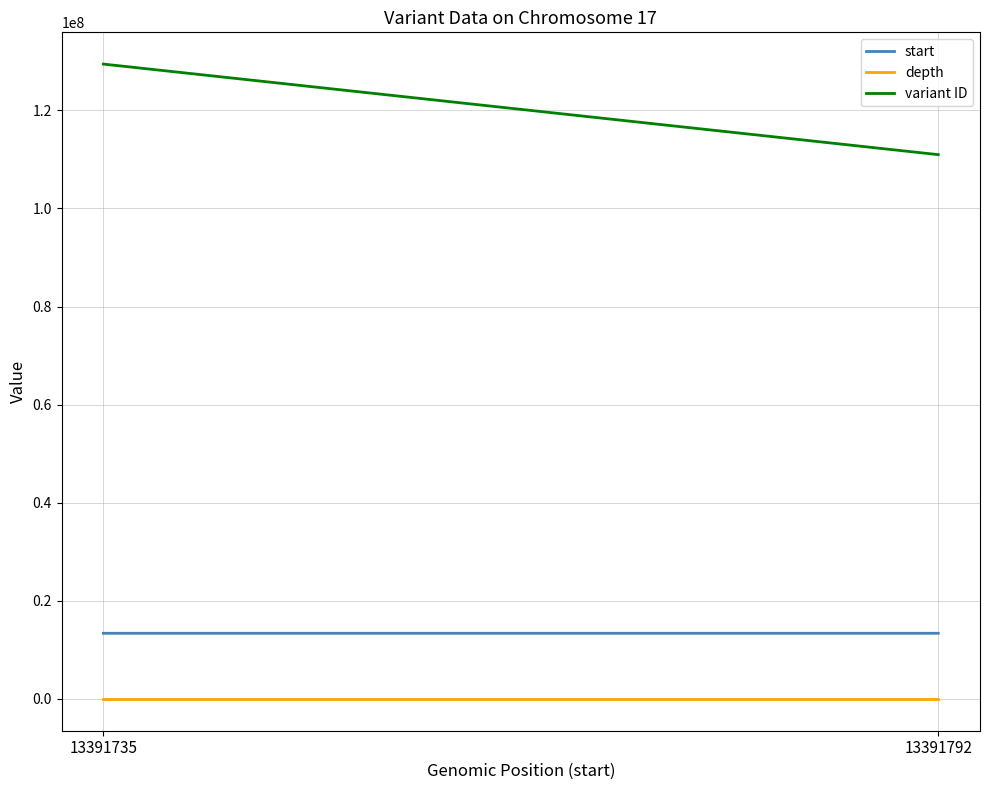

How many data points in variant ID are less than 129425634?

1